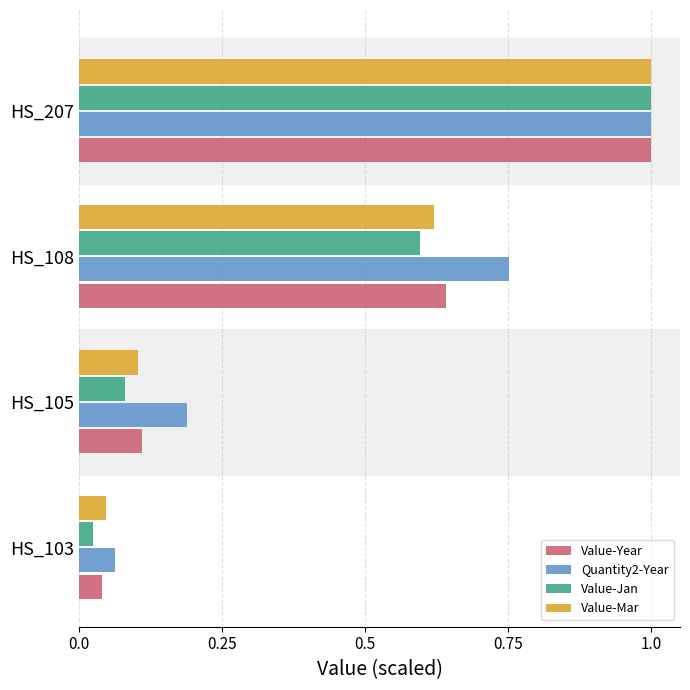

The Quantity2-Year series shows 0.3 at HS_207. True or false?

False